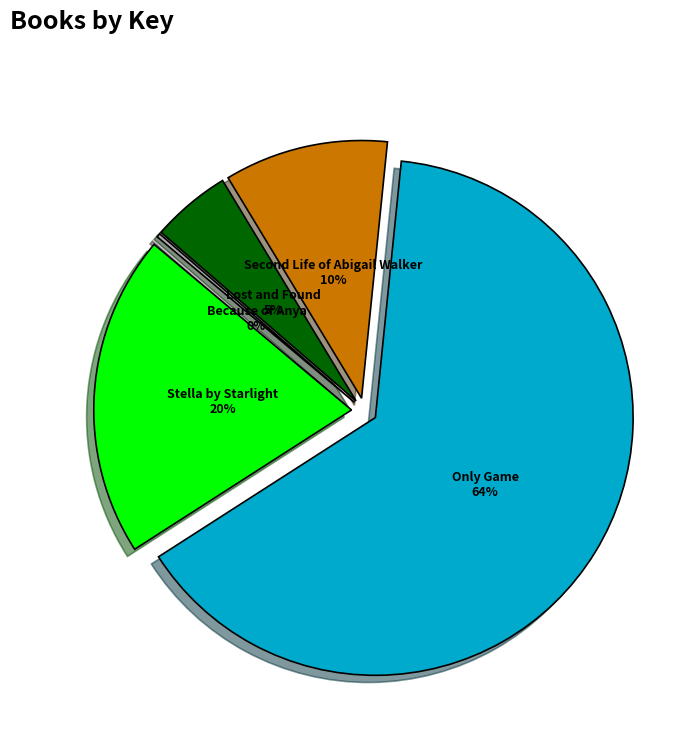

Which slice represents more than half of the pie?

Only Game